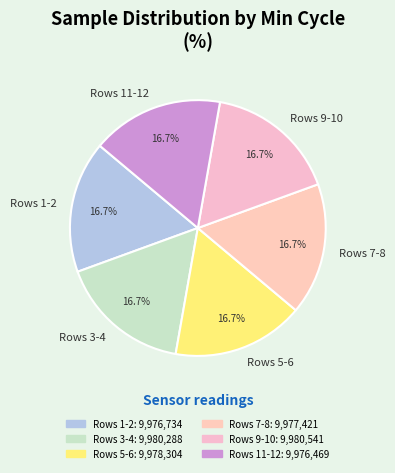

Is there a majority slice in this chart?

No